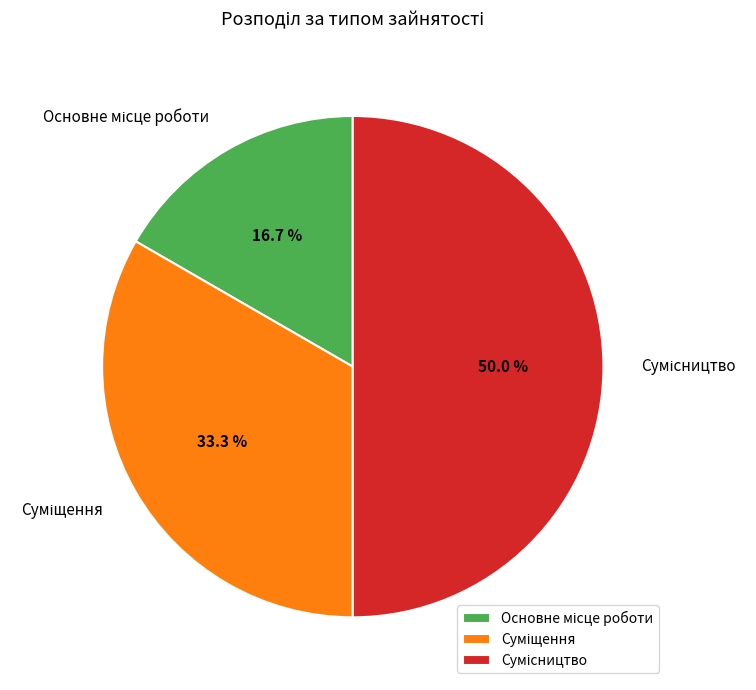

Between Суміщення and Основне місце роботи, which is larger?

Суміщення